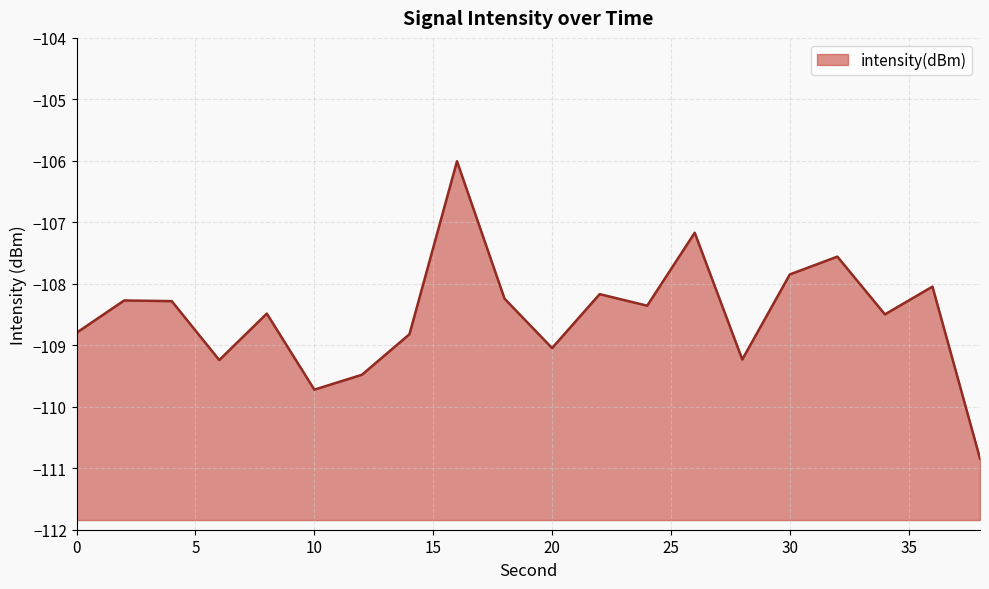

True or false: the data has more than 2 interior local peaks.

True